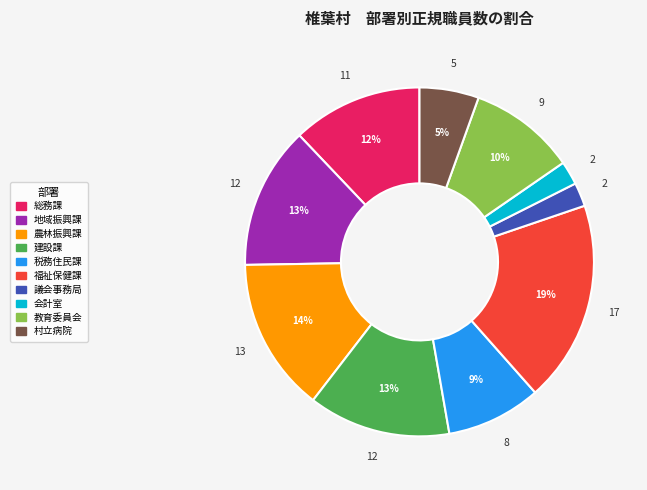

Which has a higher value, 議会事務局 or 村立病院?

村立病院